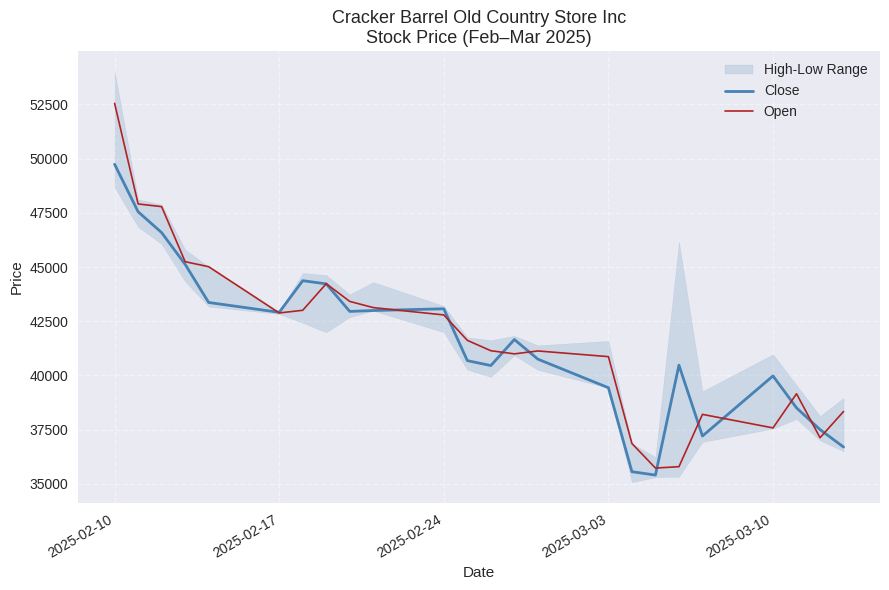

At which label does Open reach its peak?

2025-02-10